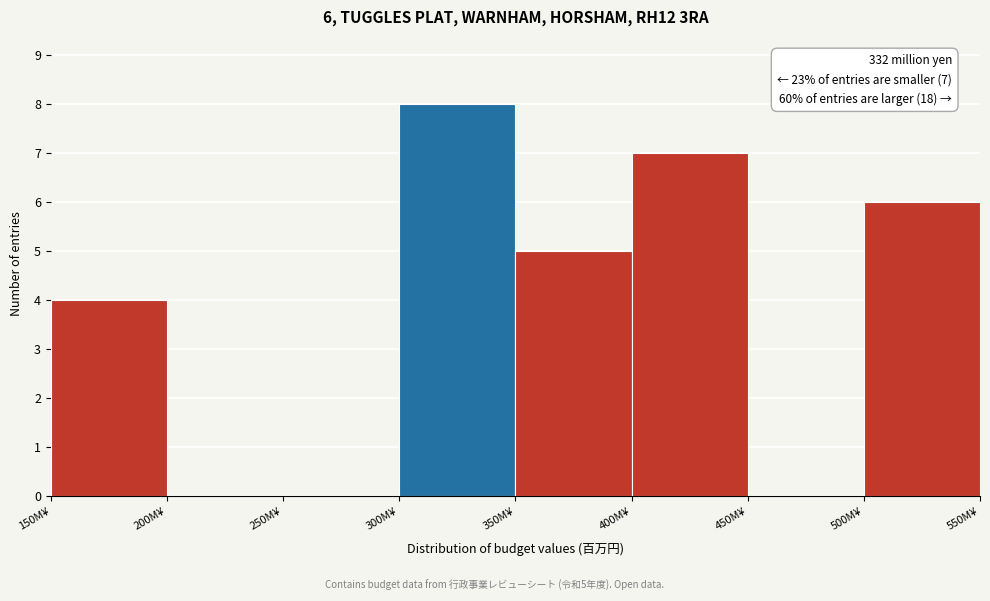

Over which range of the x-axis is the bar tallest?

300 to 350